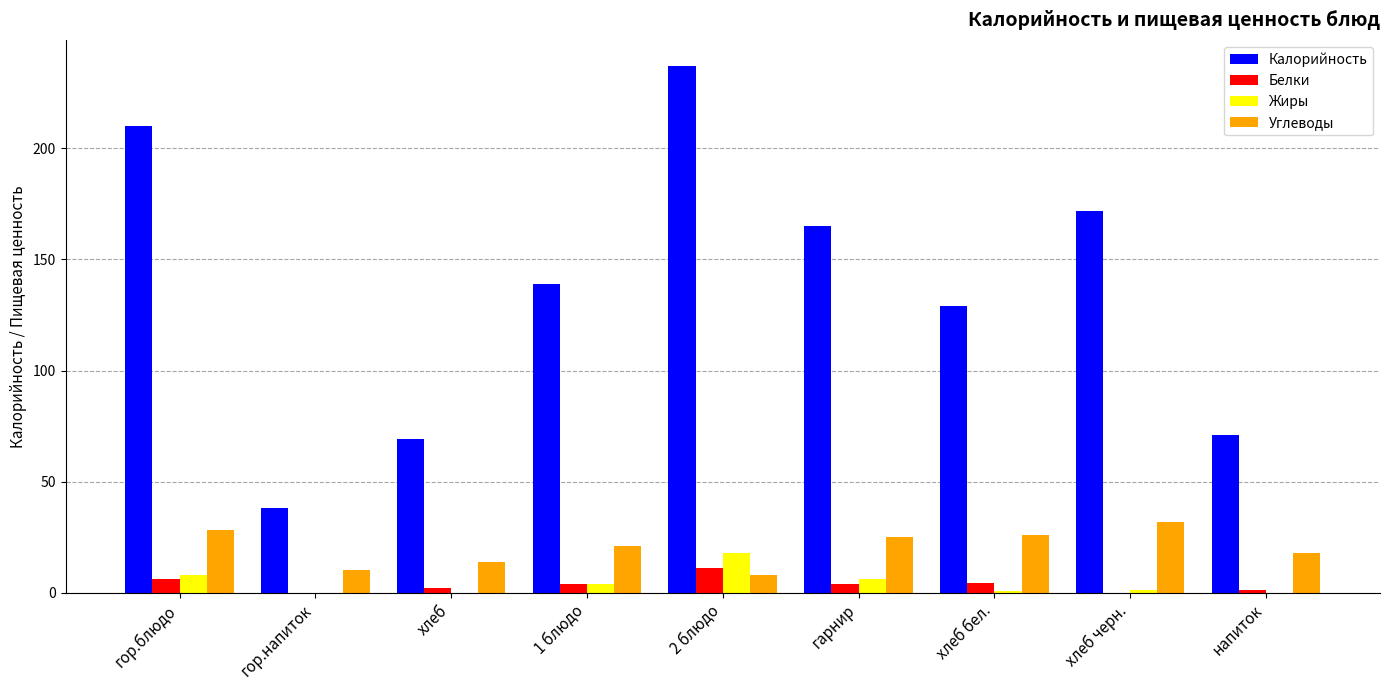

Is it true that Белки equals 0.0 at гор.напиток?

True